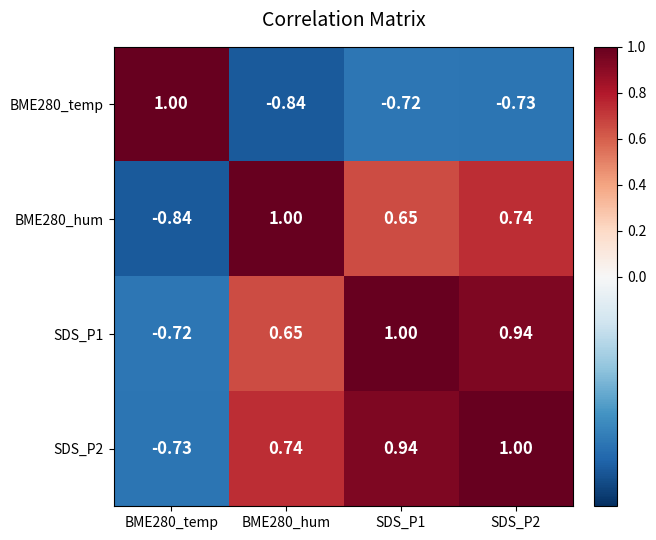

Rank the series at SDS_P2 from highest to lowest value.

SDS_P2, SDS_P1, BME280_hum, BME280_temp